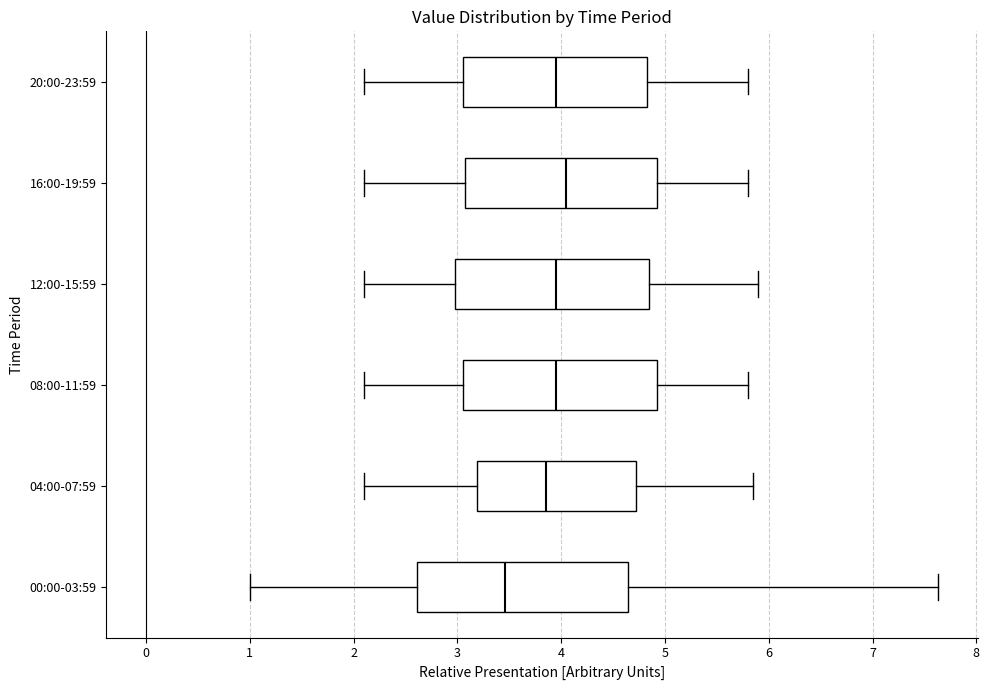

Reading bottom to top, read every box against the x-axis: the position of its median line, the range the box covers, and the ends of its whiskers. The values are not printed on the chart, so give them approximately, as read against the axis.

00:00-03:59: median 3.5, box 2.6 to 4.6, whiskers 1.0 to 7.6
04:00-07:59: median 3.9, box 3.2 to 4.7, whiskers 2.1 to 5.9
08:00-11:59: median 4.0, box 3.1 to 4.9, whiskers 2.1 to 5.8
12:00-15:59: median 4.0, box 3.0 to 4.9, whiskers 2.1 to 5.9
16:00-19:59: median 4.1, box 3.1 to 4.9, whiskers 2.1 to 5.8
20:00-23:59: median 4.0, box 3.1 to 4.8, whiskers 2.1 to 5.8